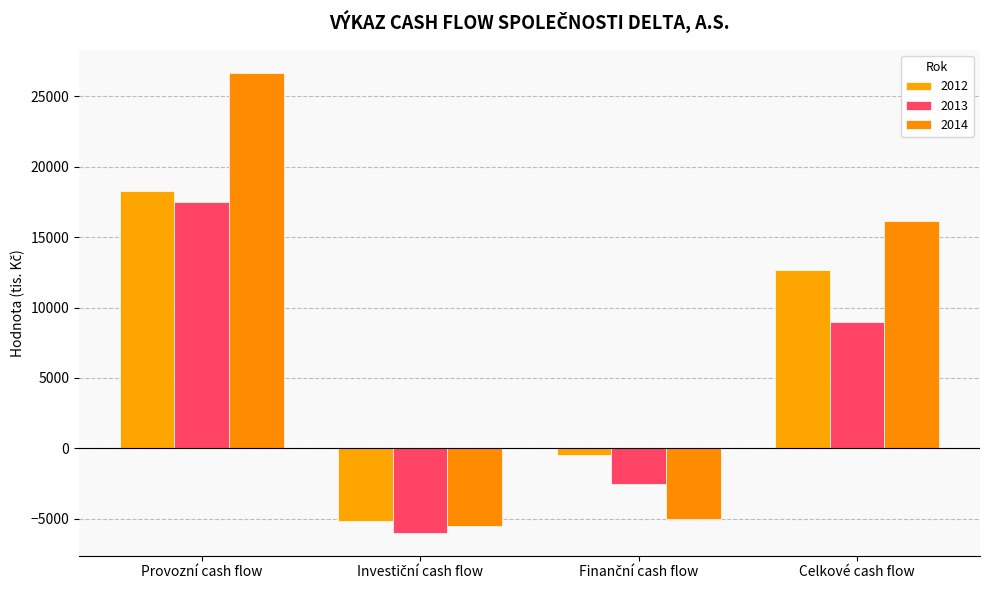

List the series in order of their overall mean, highest first.

2014, 2012, 2013